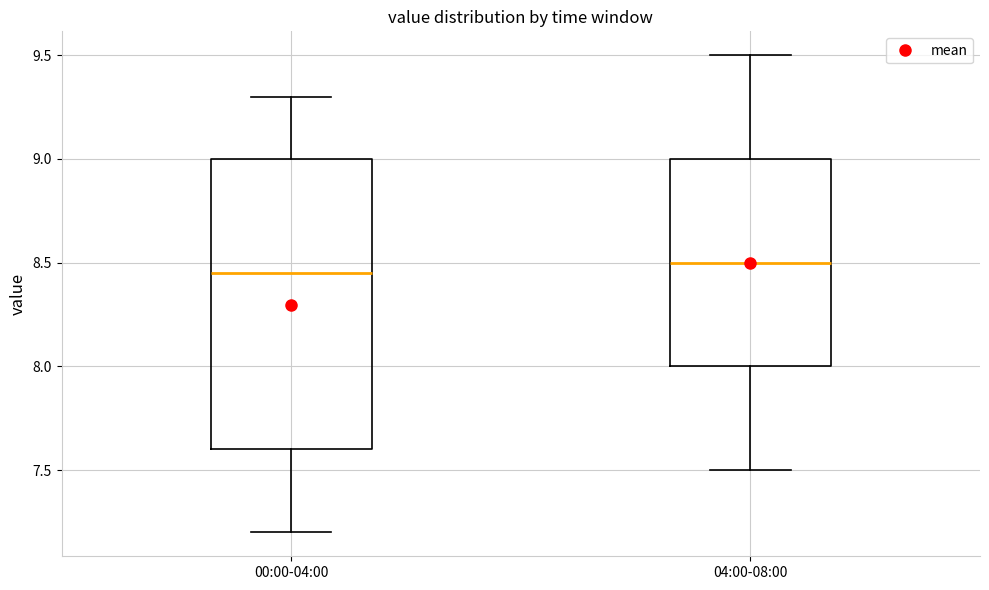

Where does the upper whisker of the box for 04:00-08:00 end on the y-axis? The values are not printed on the chart, so give them approximately, as read against the axis.

9.50